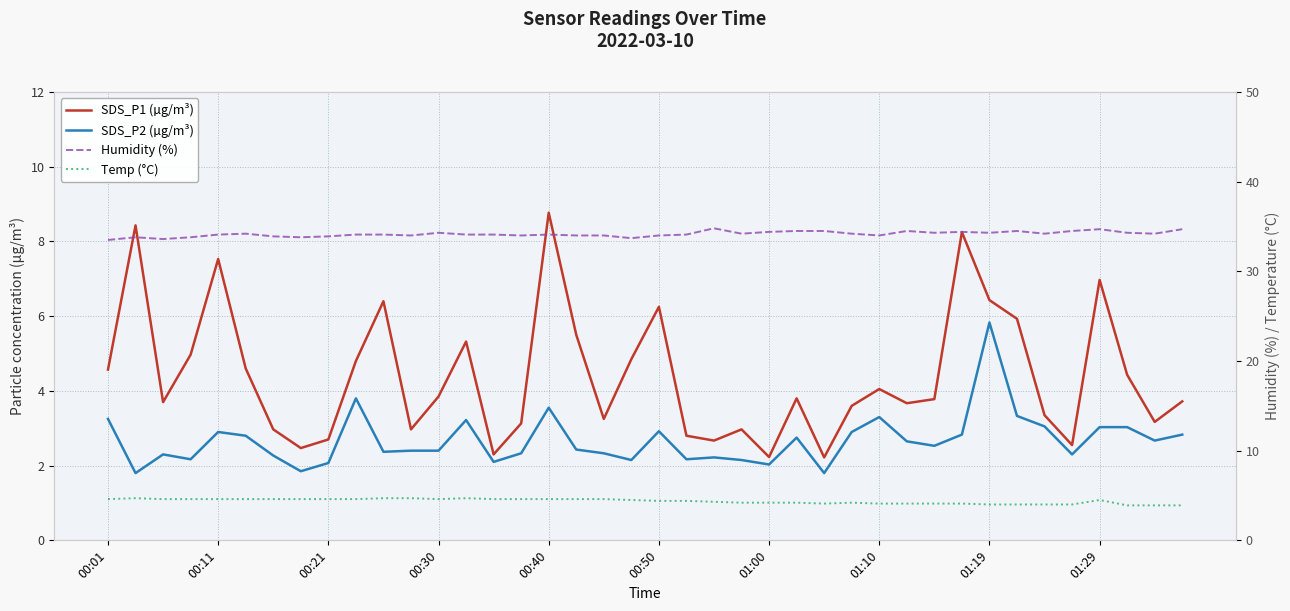

Which series has the largest total across all categories?

Humidity (%)